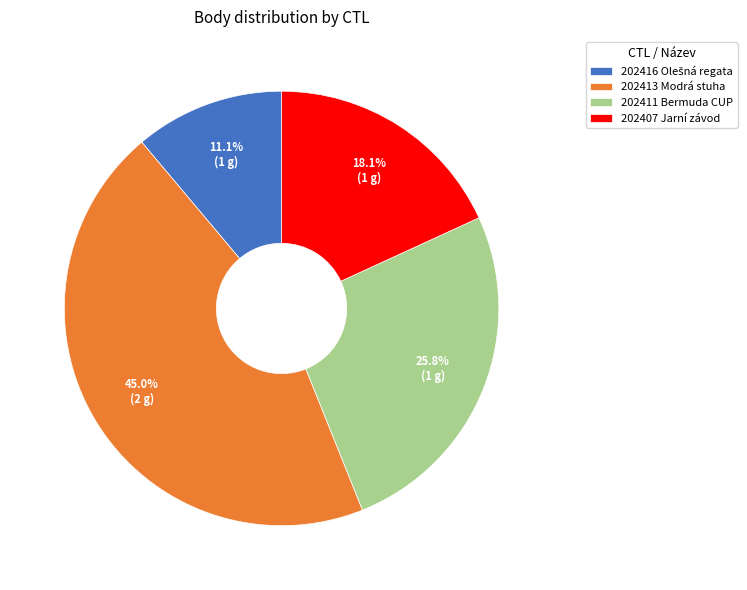

Which slice is the largest?

202413 Modrá stuha